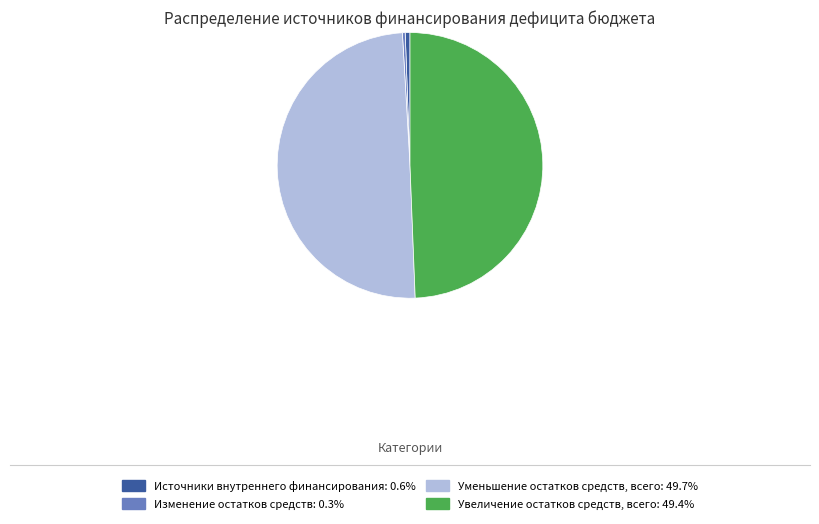

Approximately how many times larger is the value at Увеличение остатков средств, всего compared to Уменьшение остатков средств, всего?

1.0